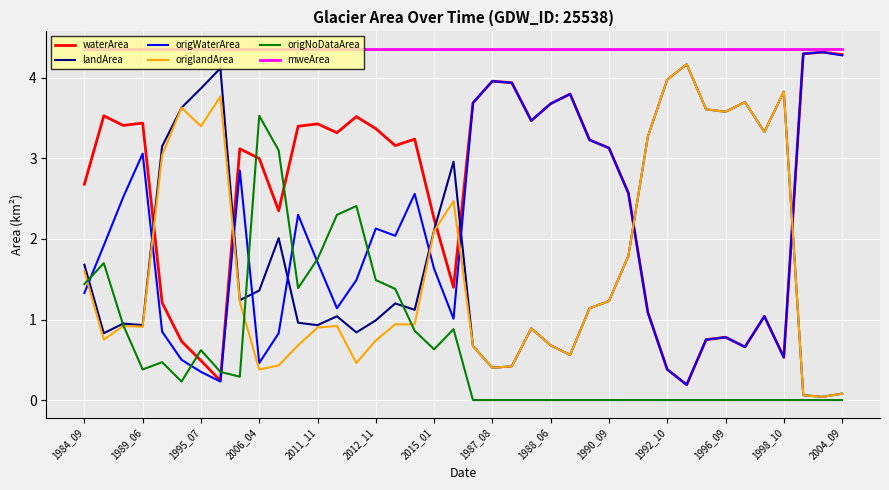

Which series has the largest total across all categories?

mweArea